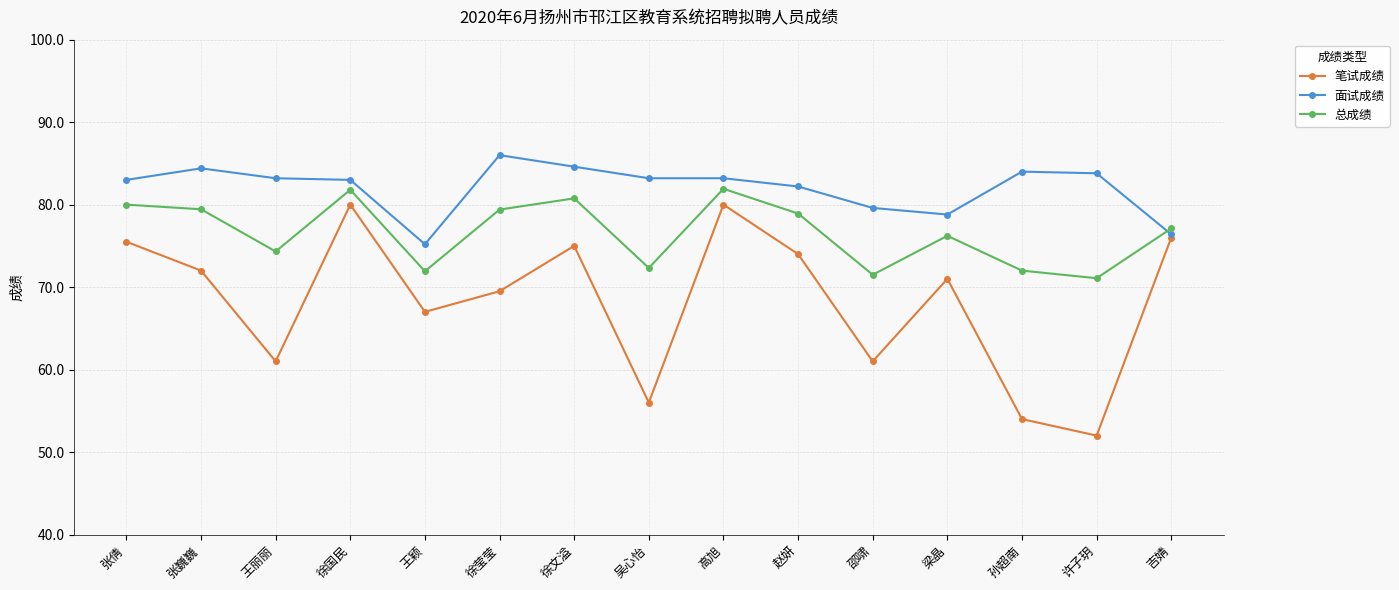

True or false: 笔试成绩 and 总成绩 intersect in this chart.

False